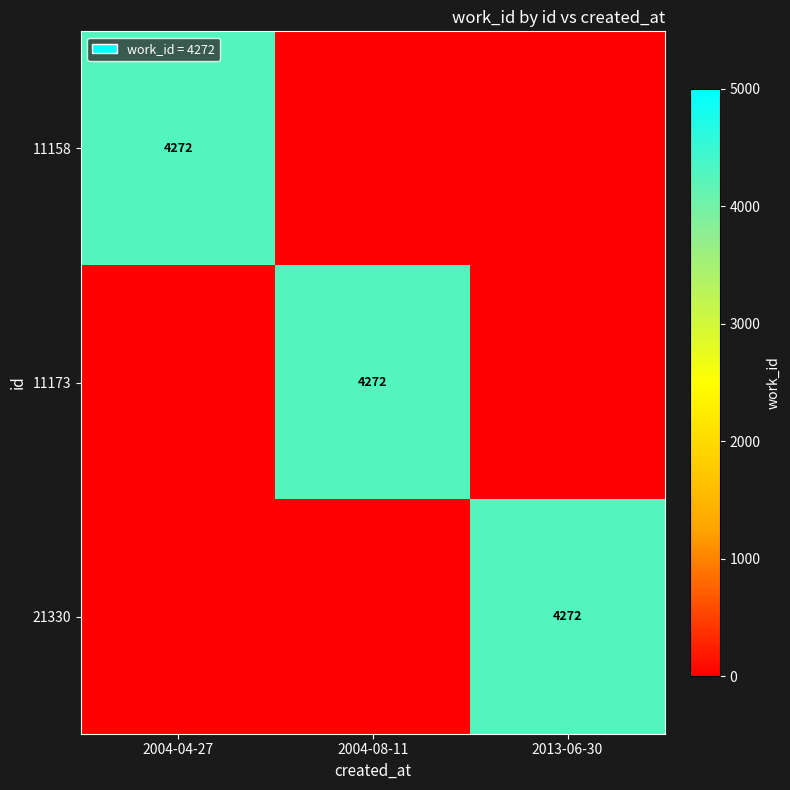

The value of 11173 at 2004-08-11 is 4272. True or false?

True